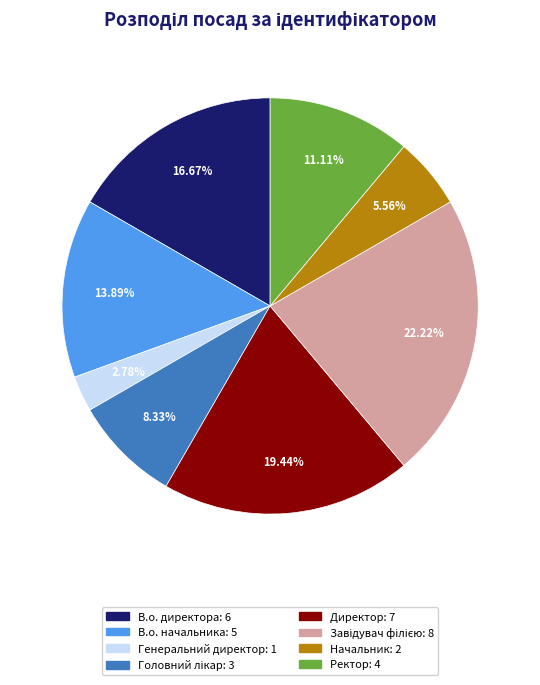

What is the smallest slice in the pie chart?

Генеральний директор